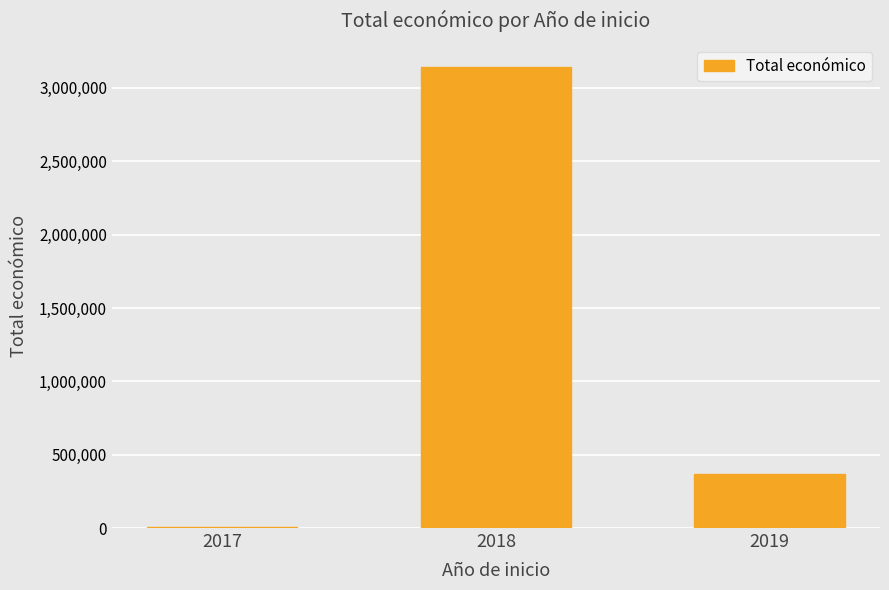

What is the maximum value shown in the chart?

3143078